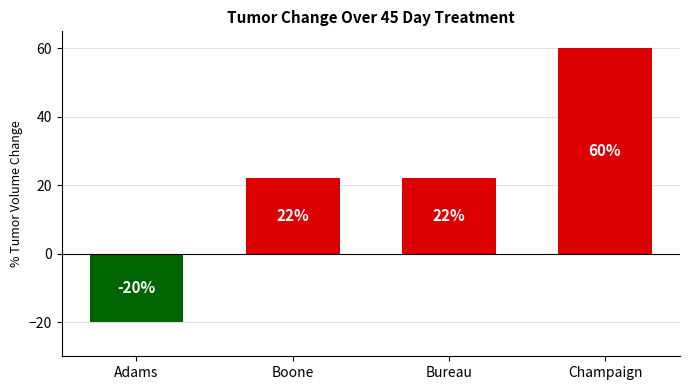

What is the difference between the maximum and minimum values?

80